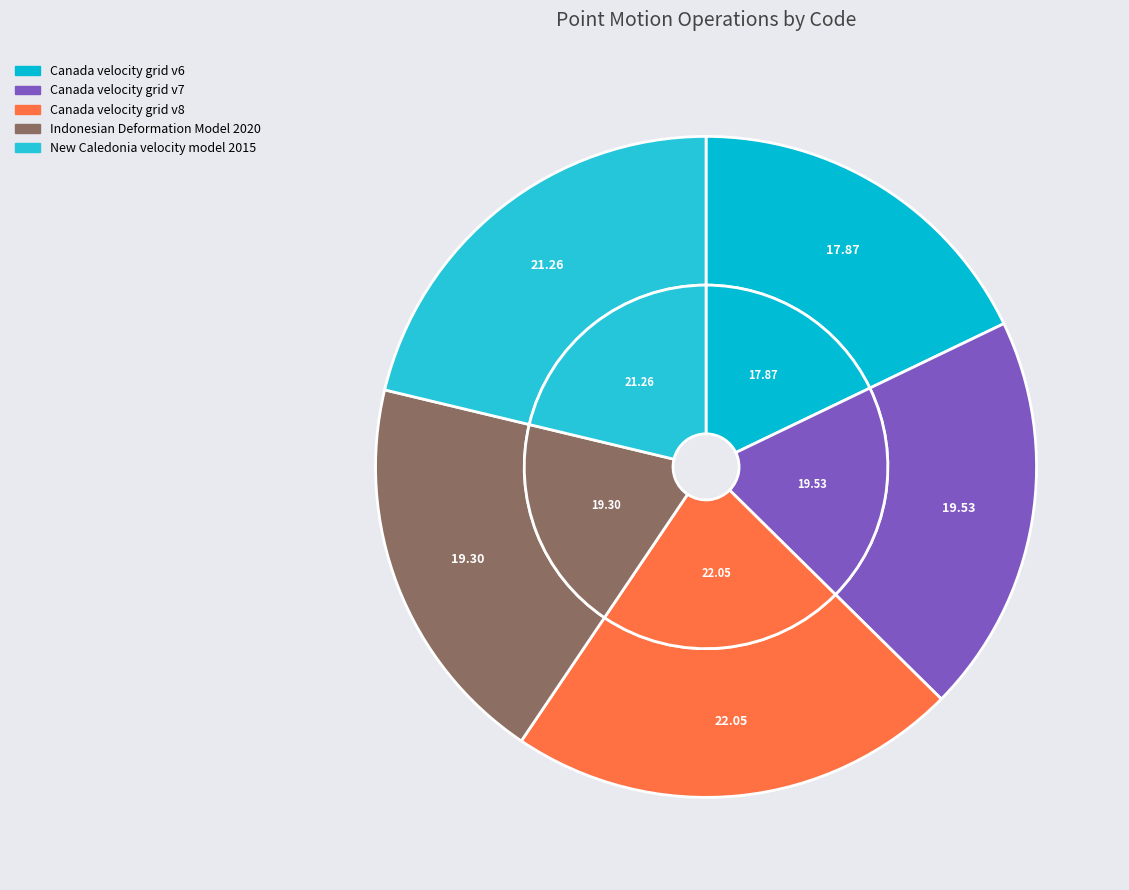

To the nearest percent, what percentage of the pie is New Caledonia velocity model 2015?

21%